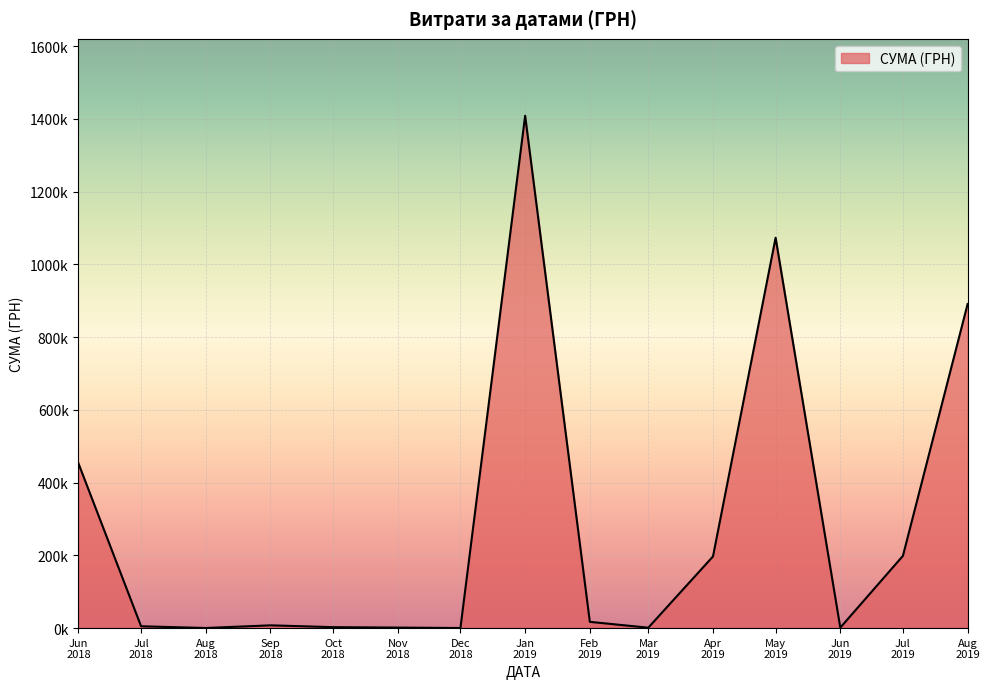

Does the chart display data point markers on the line(s)?

No